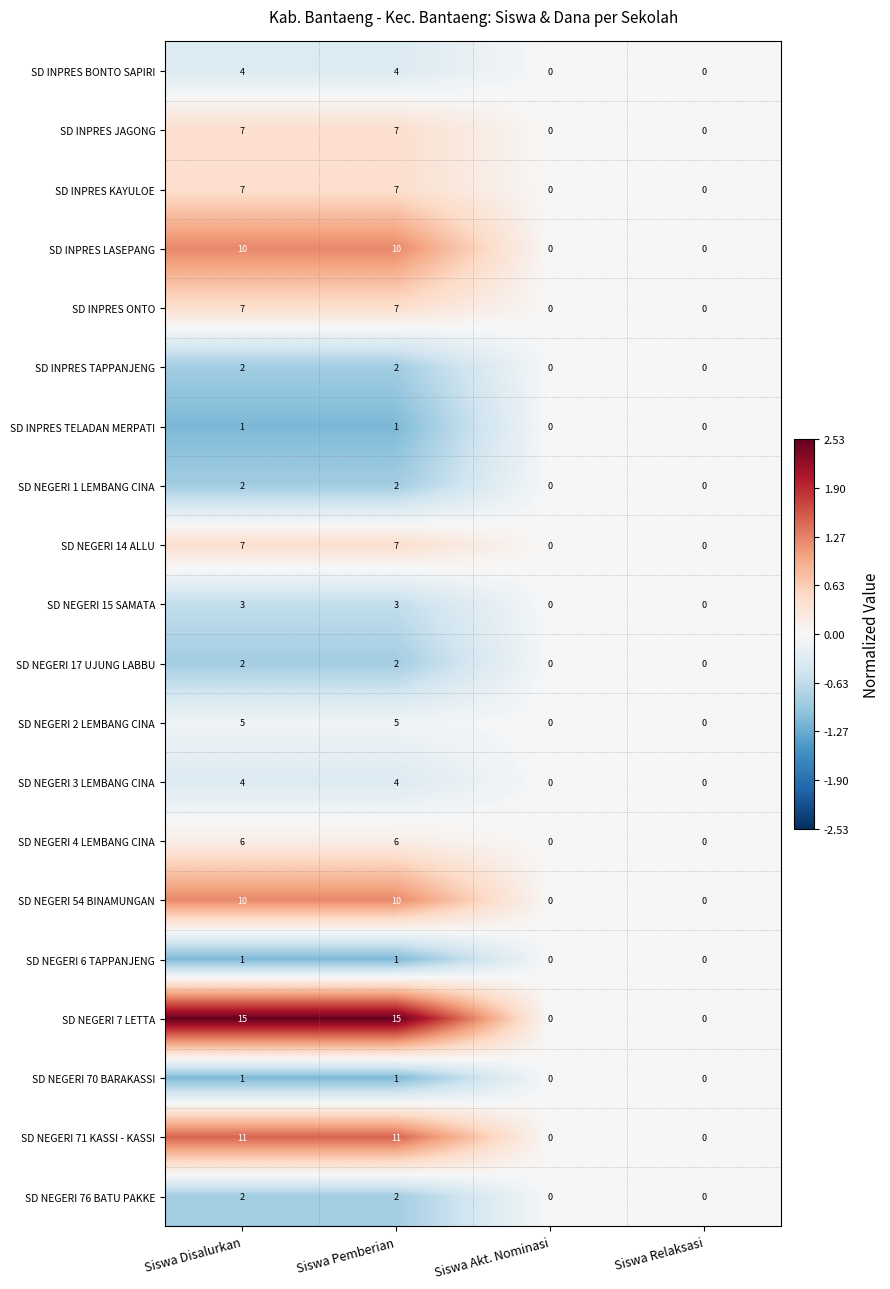

How many series are shown in this chart?

20